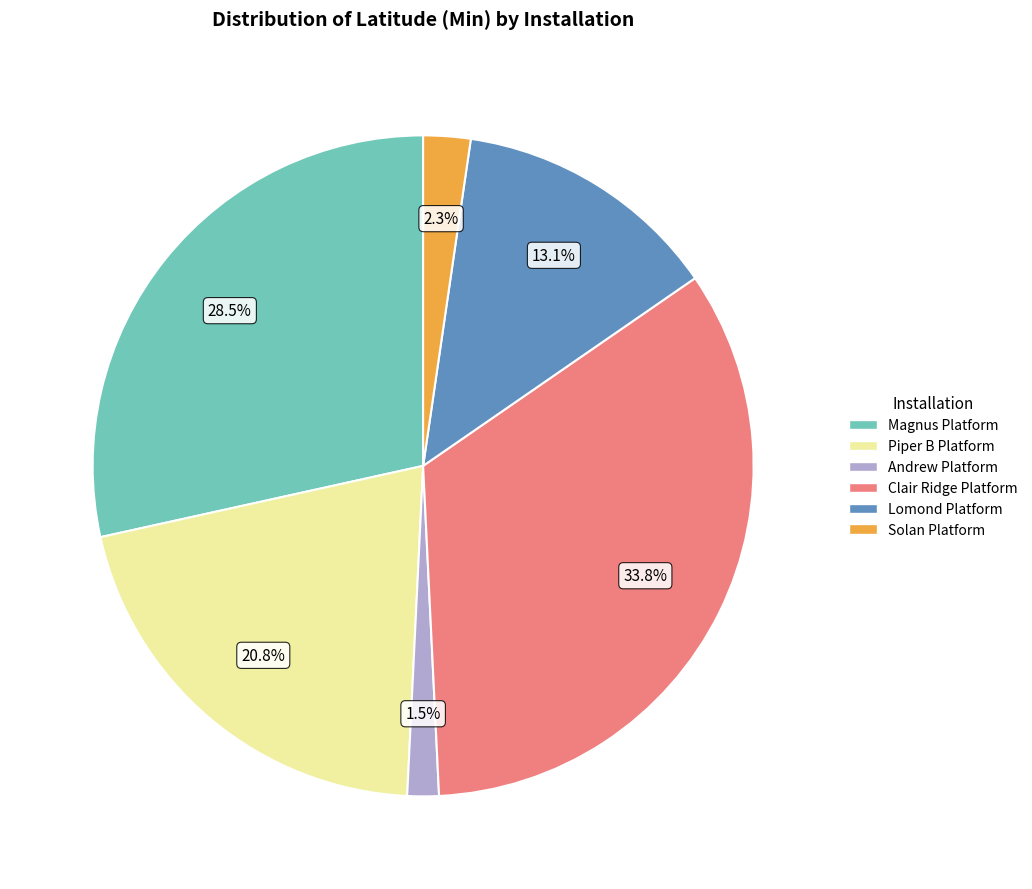

Between Lomond Platform and Piper B Platform, which is larger?

Piper B Platform